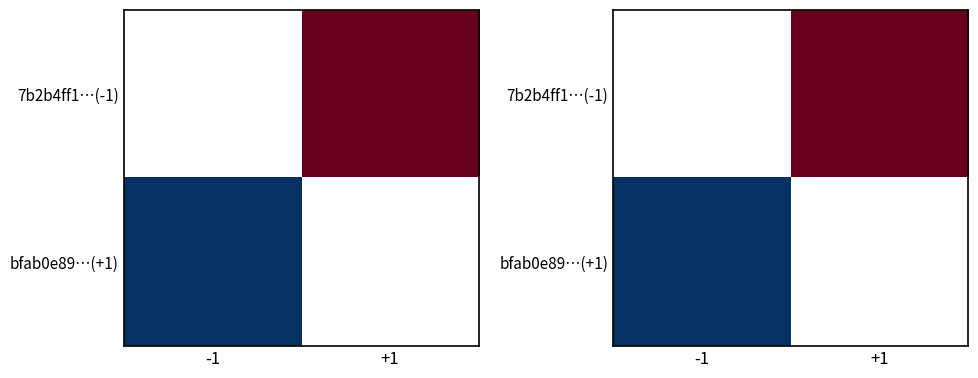

List the series in order of their overall mean, lowest first.

7b2b4ff1…(-1), bfab0e89…(+1)